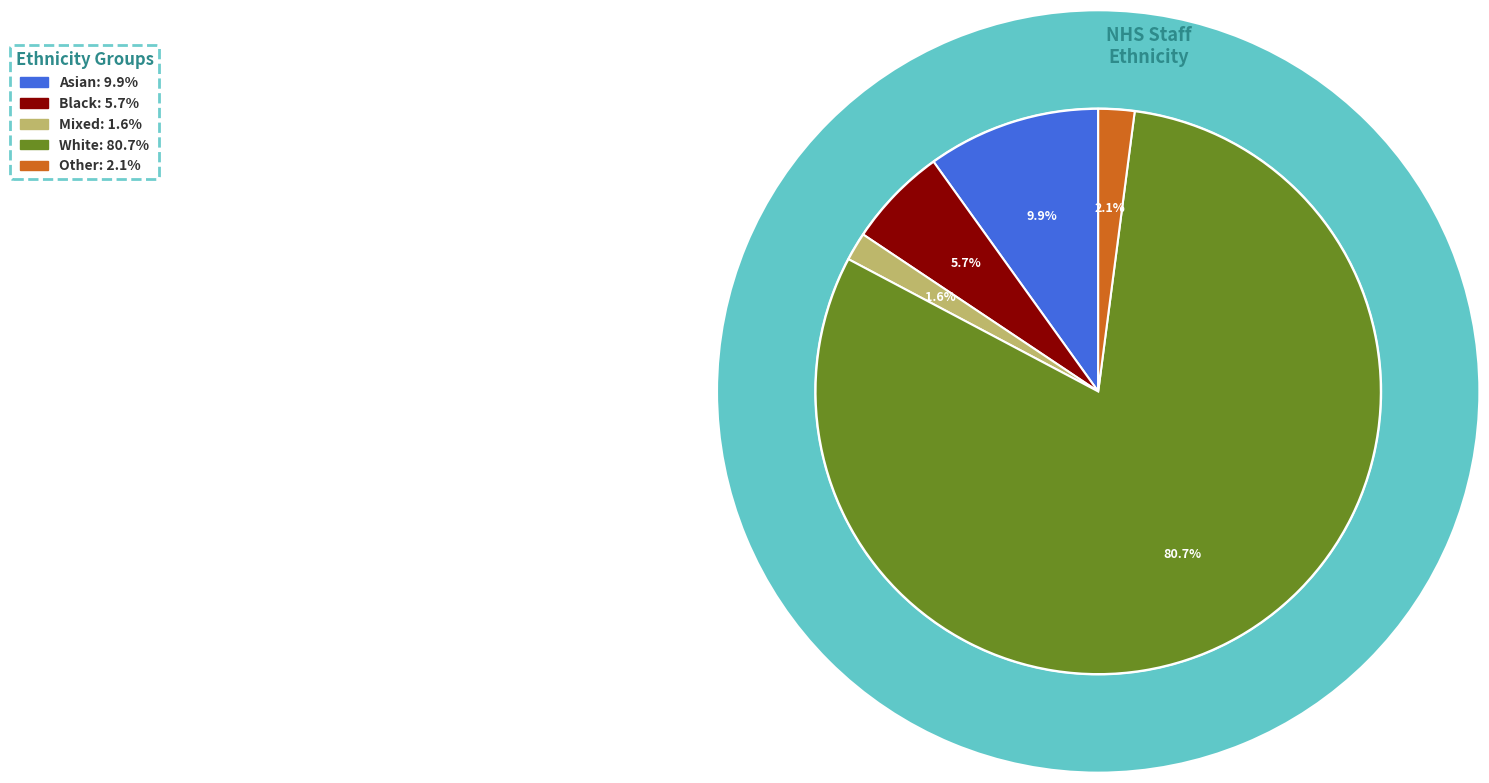

Which slice is the smallest?

Mixed